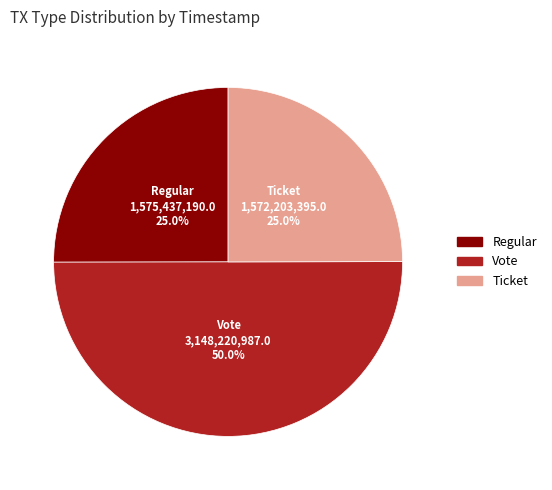

Approximately how many times larger is the value at Regular compared to Vote?

0.5